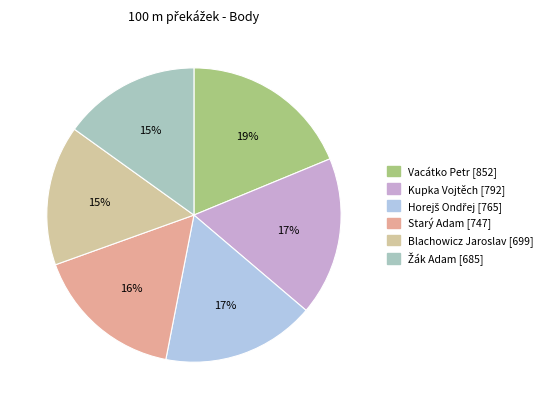

The Starý Adam slice represents 16% of the pie. True or false?

True